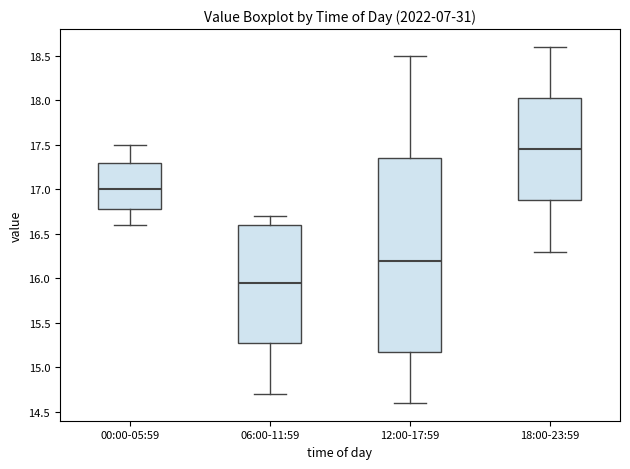

Where is the upper edge of the box for 18:00-23:59 on the y-axis? The values are not printed on the chart, so give them approximately, as read against the axis.

18.05